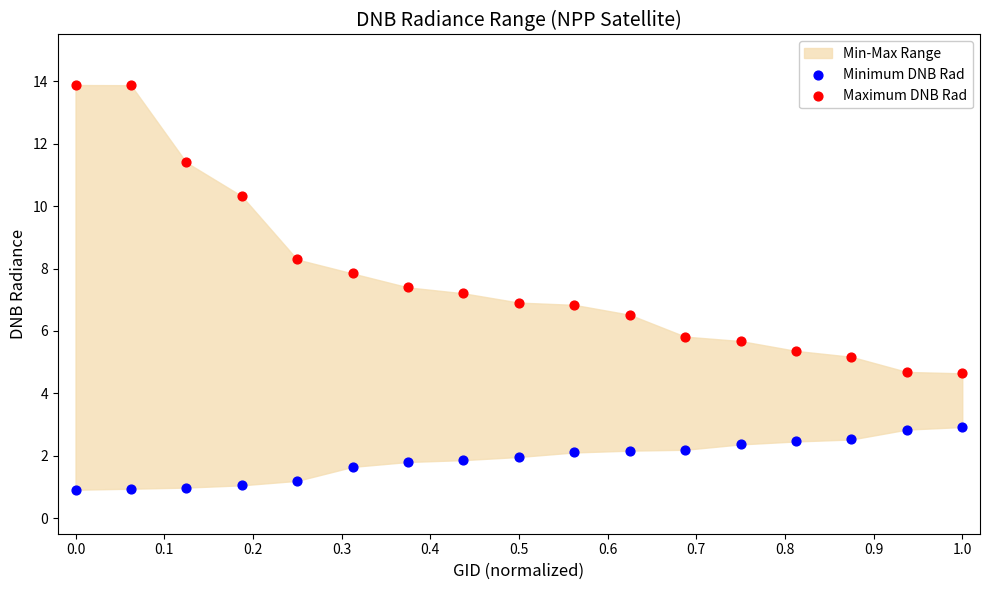

In the Maximum DNB Rad series, what Y value is closest to 9?

8.3